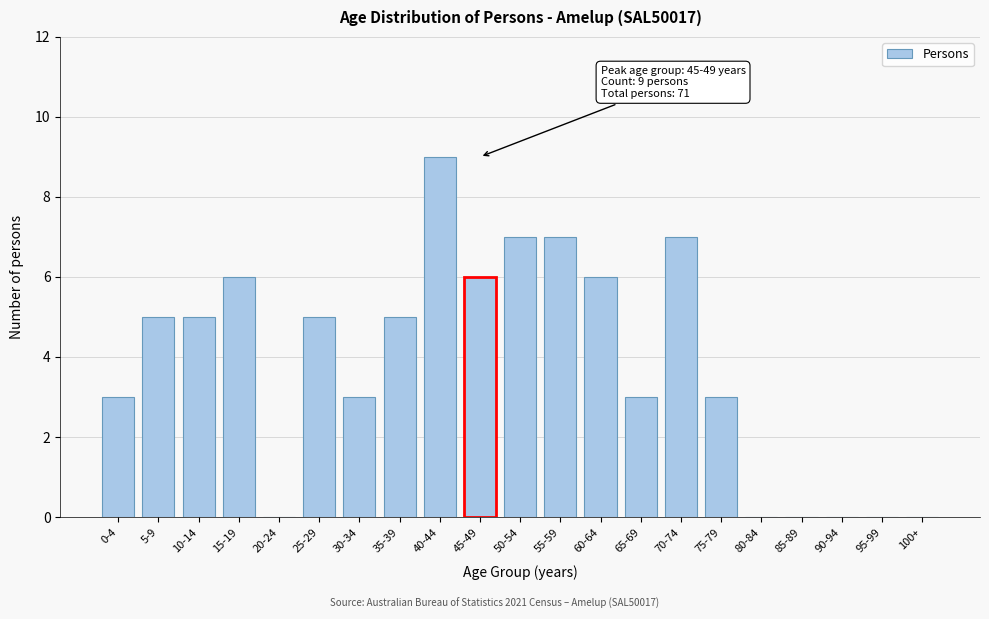

Reading left to right, list all the values displayed in this chart.

0-4=3	5-9=5	10-14=5	15-19=6	20-24=0	25-29=5	30-34=3	35-39=5	40-44=9	45-49=6	50-54=7	55-59=7	60-64=6	65-69=3	70-74=7	75-79=3	80-84=0	85-89=0	90-94=0	95-99=0	100+=0